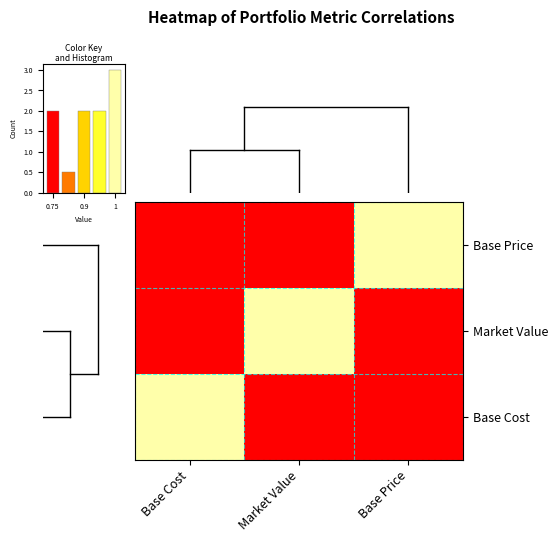

What is the total value across all series at Market Value?

1.8